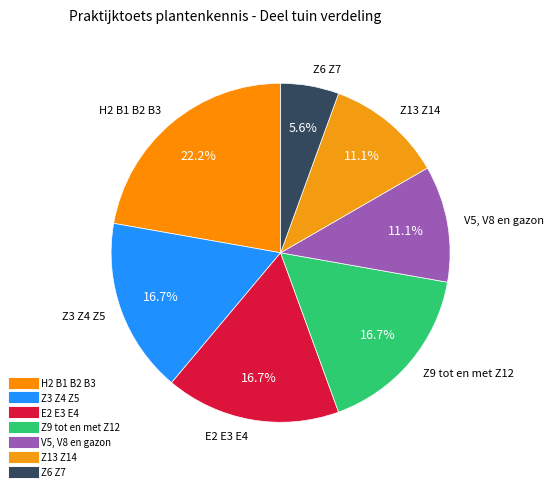

How many segments does this pie chart have?

7